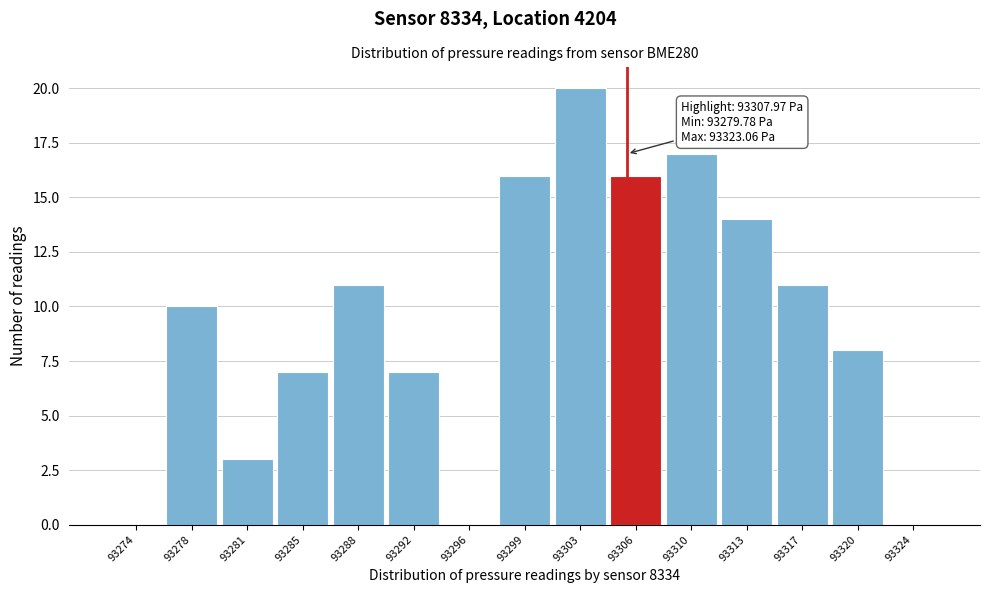

Reading left to right, extract all data points from this chart.

93274=0	93278=10	93281=3	93285=7	93288=11	93292=7	93296=0	93299=16	93303=20	93306=16	93310=17	93313=14	93317=11	93320=8	93324=0